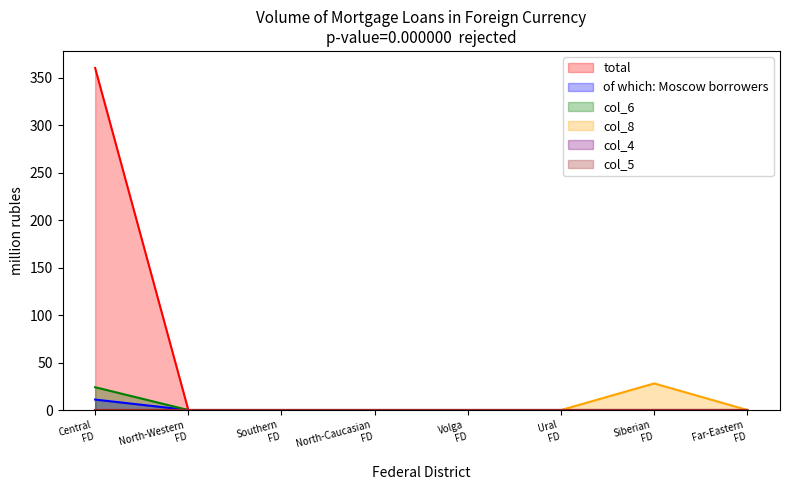

What is the maximum value shown in the chart?

360